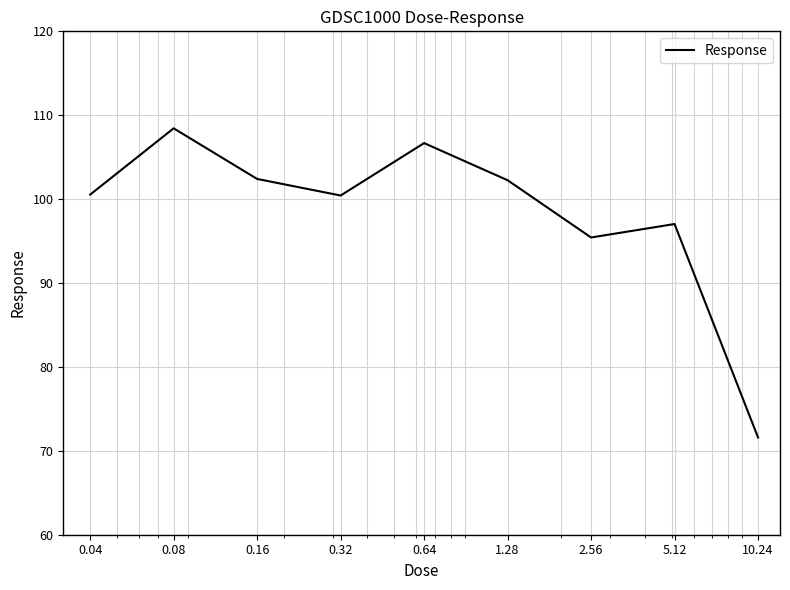

What is the difference between the maximum and minimum values?

36.8